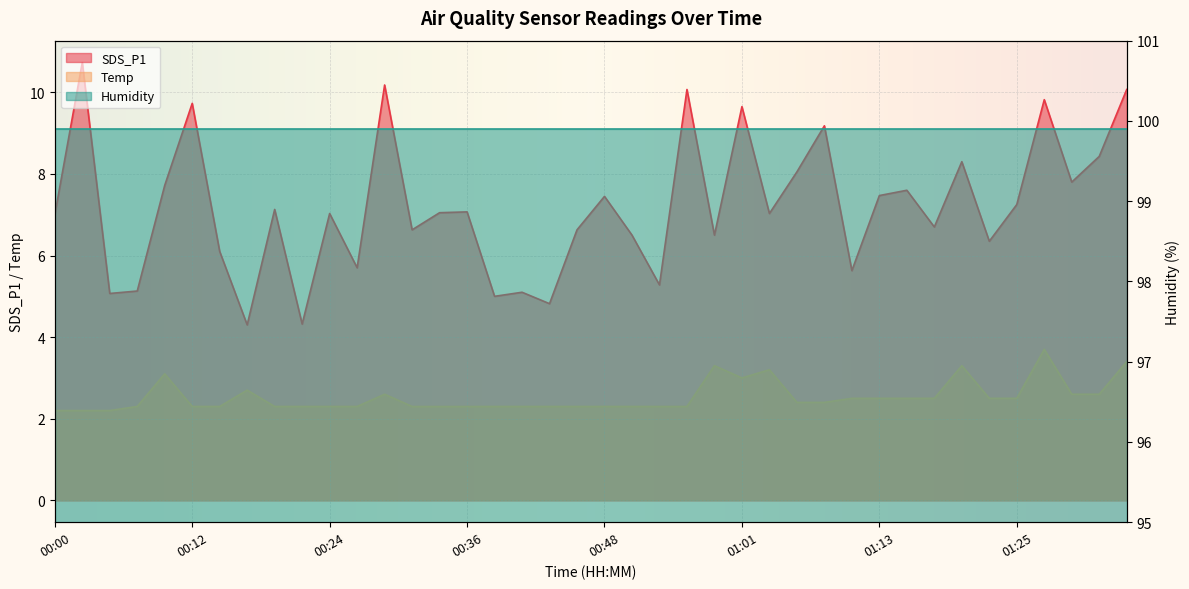

What is the difference between the maximum and minimum values in the Temp series?

1.5